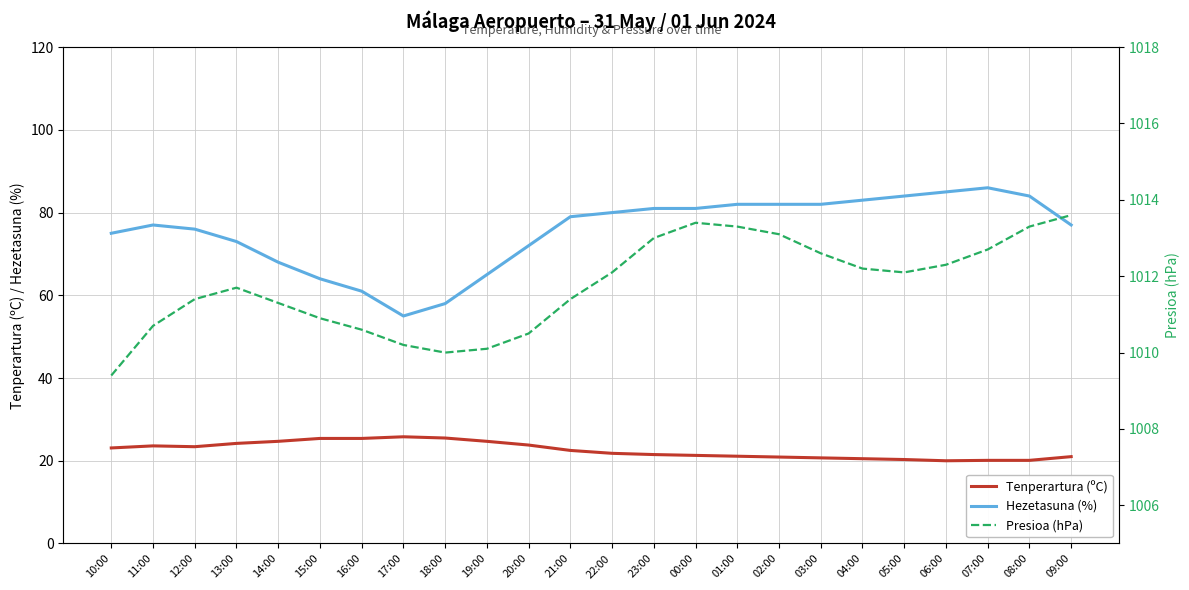

Count the number of data series in this chart.

3